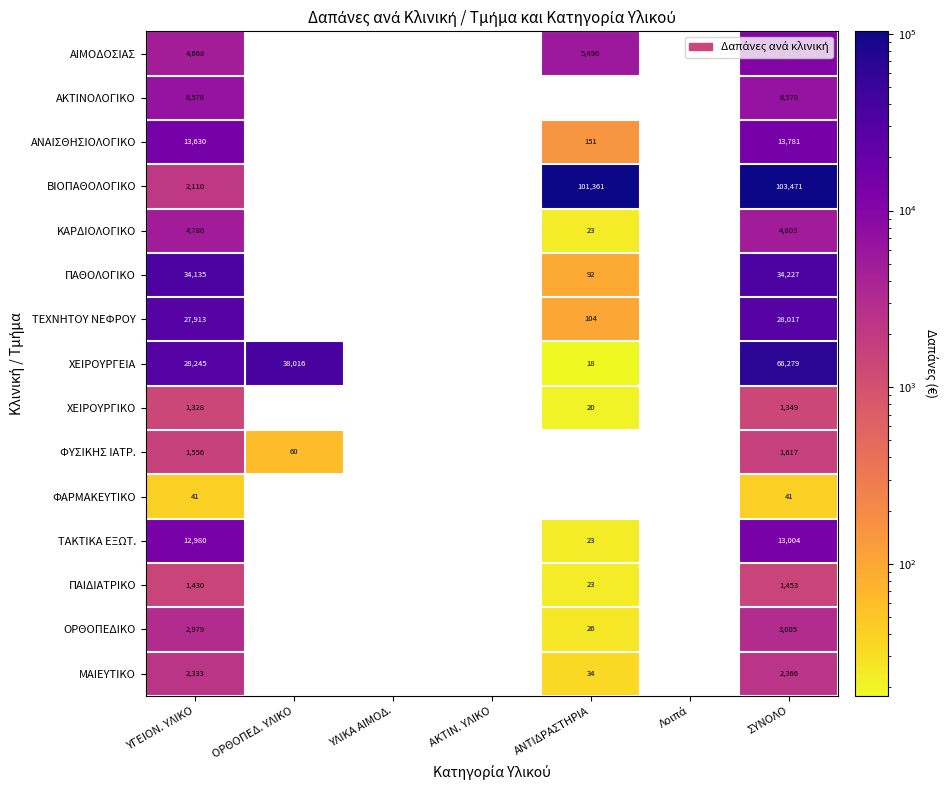

Which category has the highest value in the ΜΑΙΕΥΤΙΚΟ series?

ΣΥΝΟΛΟ